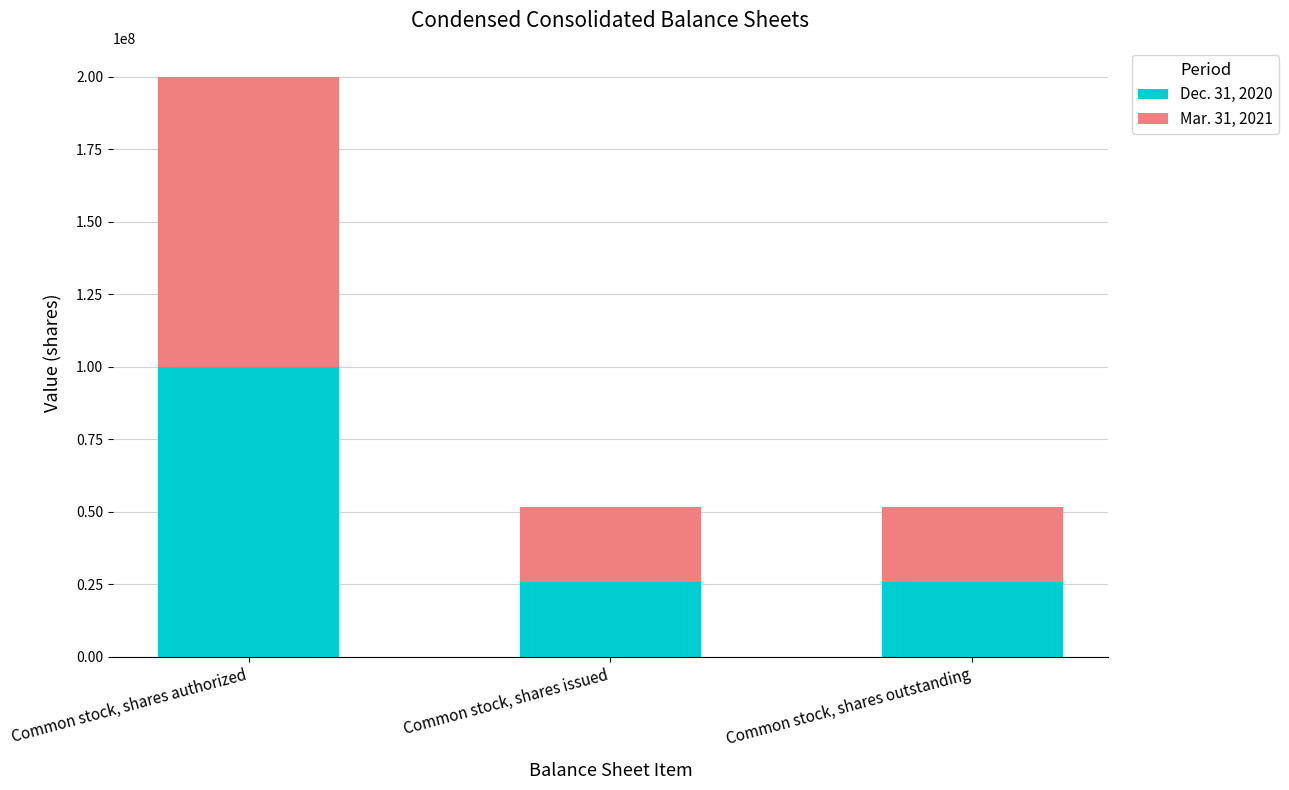

Reading left to right, what are the values for Dec. 31, 2020?

100000000	25762342	25762342